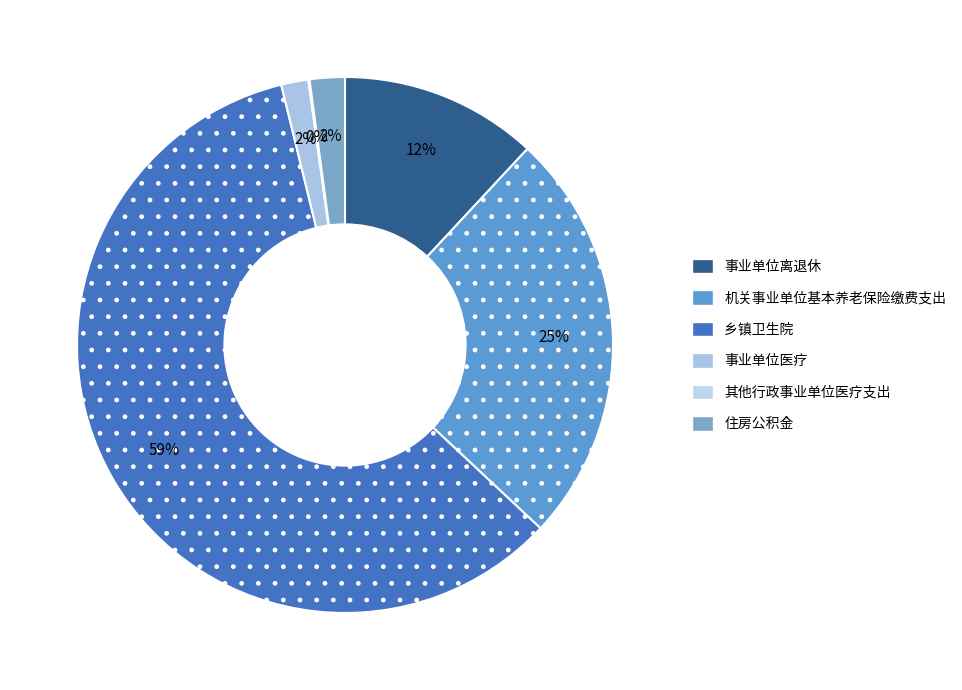

Which category has the smallest portion of the pie?

其他行政事业单位医疗支出